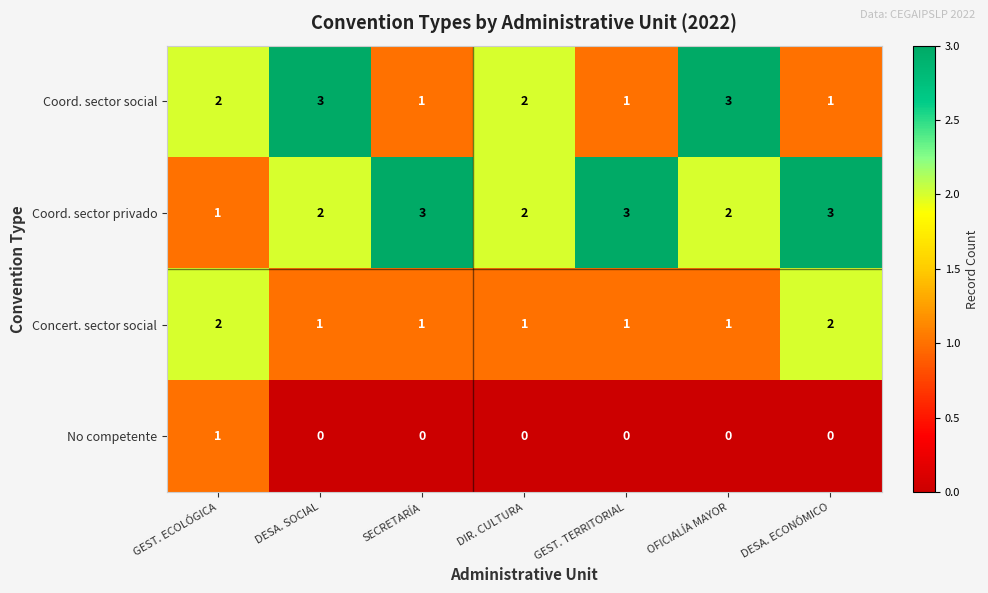

What is the sum of the Coord. sector social values at DESA. SOCIAL and DESA. ECONÓMICO?

4